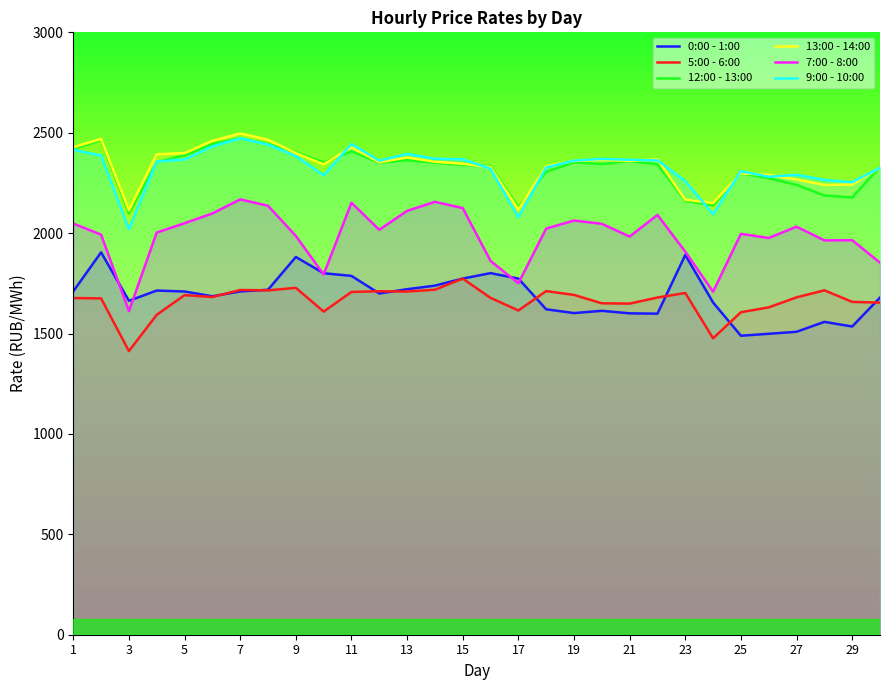

What is the difference between the highest and lowest values at 1?

751.1